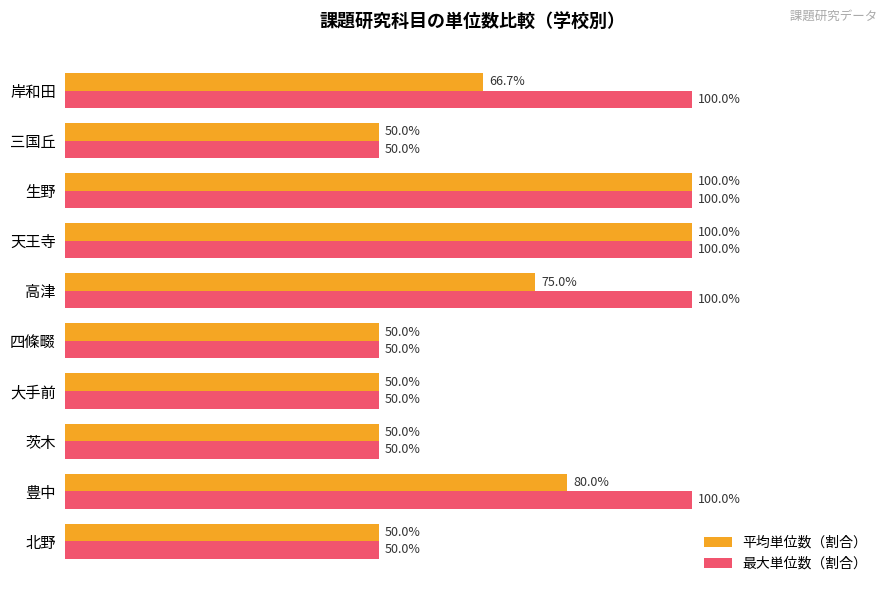

Rank the series at 高津 from highest to lowest value.

最大単位数（割合）, 平均単位数（割合）